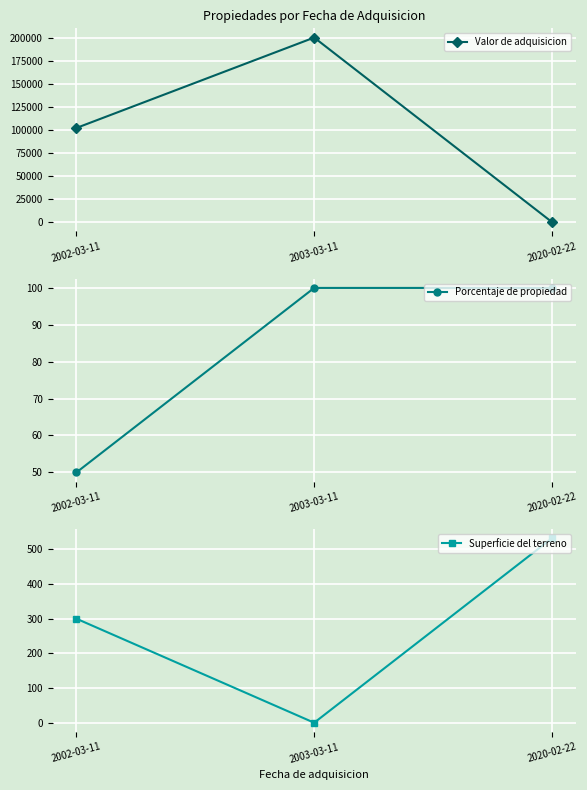

At which label does Superficie del terreno reach its minimum?

2003-03-11